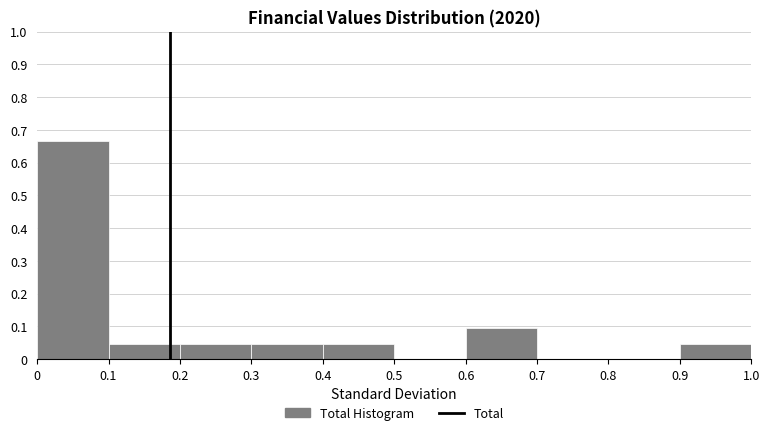

How tall is the bar that spans 0.4 to 0.5 on the x-axis? The values are not printed on the chart, so give them approximately, as read against the axis.

0.05